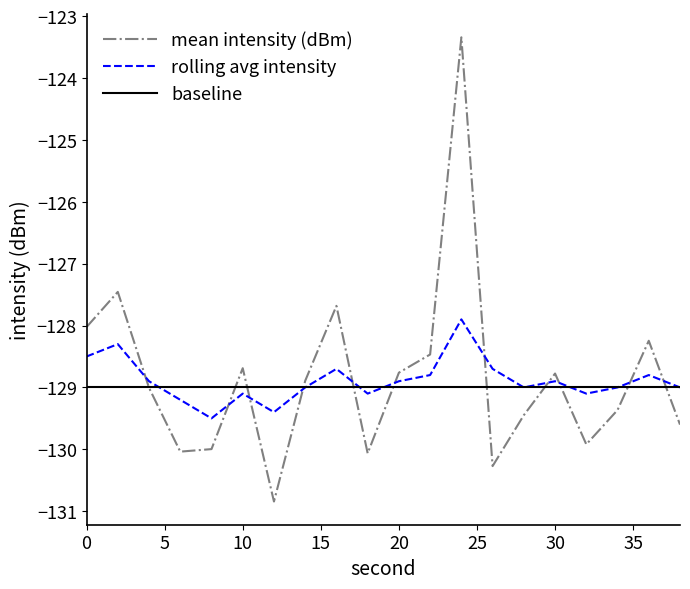

What is the greatest value displayed?

-123.3